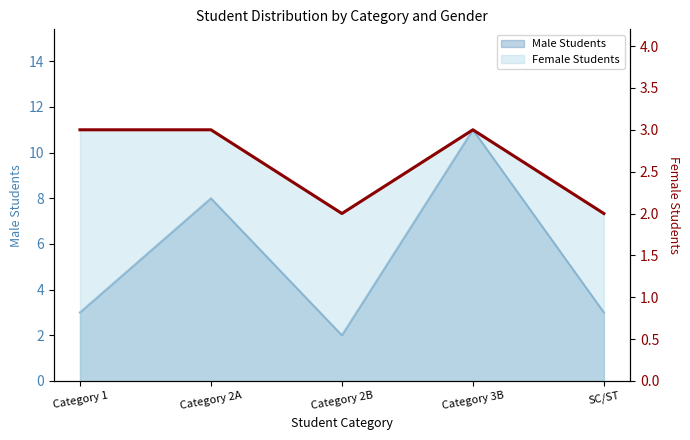

Which label corresponds to the smallest value in the chart?

Category 2B